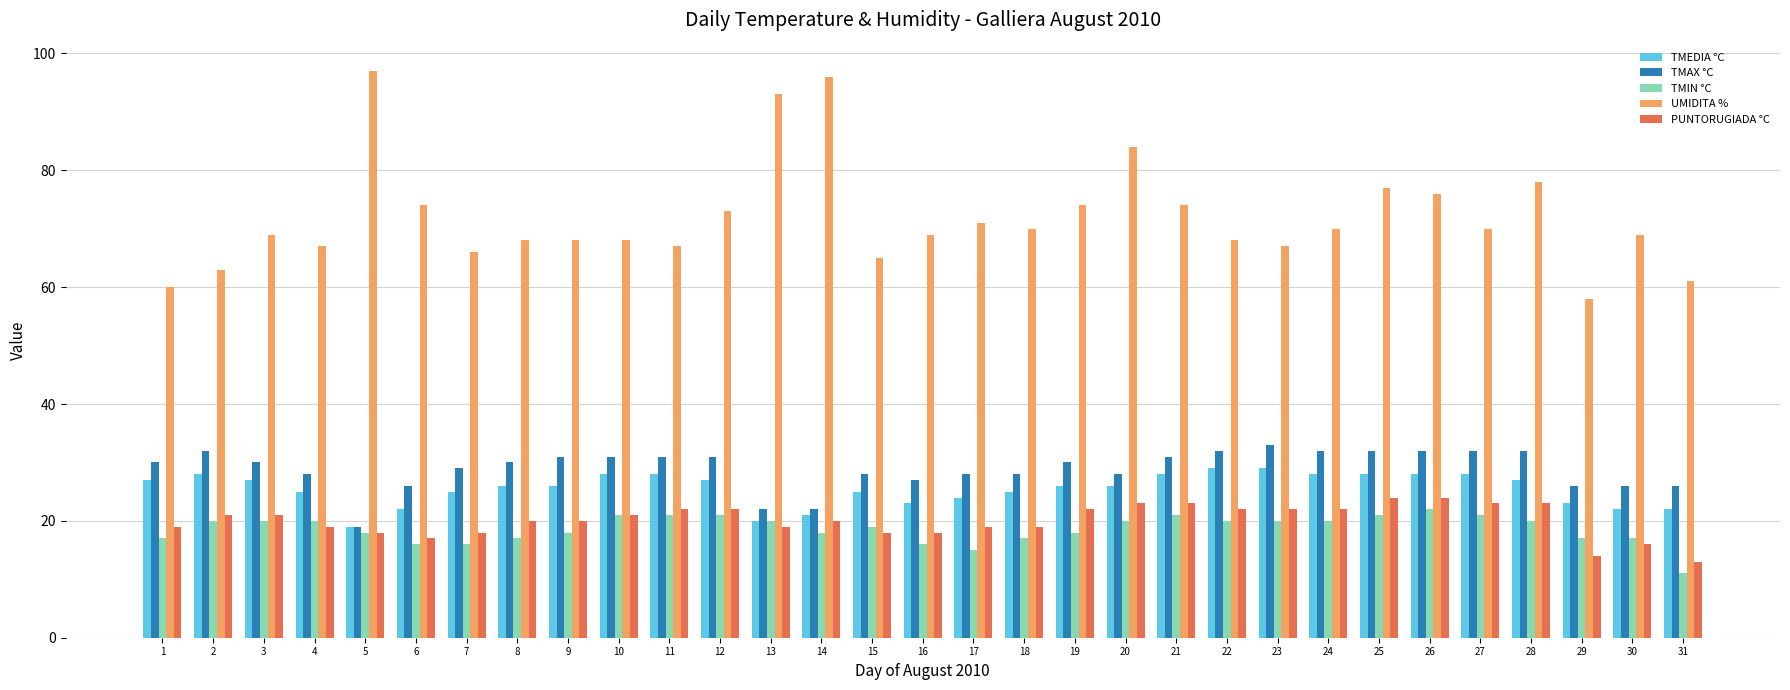

Reading left to right, extract all data points from this chart.

TMEDIA °C: 1=27	2=28	3=27	4=25	5=19	6=22	7=25	8=26	9=26	10=28	11=28	12=27	13=20	14=21	15=25	16=23	17=24	18=25	19=26	20=26	21=28	22=29	23=29	24=28	25=28	26=28	27=28	28=27	29=23	30=22	31=22
TMAX °C: 1=30	2=32	3=30	4=28	5=19	6=26	7=29	8=30	9=31	10=31	11=31	12=31	13=22	14=22	15=28	16=27	17=28	18=28	19=30	20=28	21=31	22=32	23=33	24=32	25=32	26=32	27=32	28=32	29=26	30=26	31=26
TMIN °C: 1=17	2=20	3=20	4=20	5=18	6=16	7=16	8=17	9=18	10=21	11=21	12=21	13=20	14=18	15=19	16=16	17=15	18=17	19=18	20=20	21=21	22=20	23=20	24=20	25=21	26=22	27=21	28=20	29=17	30=17	31=11
UMIDITA %: 1=60	2=63	3=69	4=67	5=97	6=74	7=66	8=68	9=68	10=68	11=67	12=73	13=93	14=96	15=65	16=69	17=71	18=70	19=74	20=84	21=74	22=68	23=67	24=70	25=77	26=76	27=70	28=78	29=58	30=69	31=61
PUNTORUGIADA °C: 1=19	2=21	3=21	4=19	5=18	6=17	7=18	8=20	9=20	10=21	11=22	12=22	13=19	14=20	15=18	16=18	17=19	18=19	19=22	20=23	21=23	22=22	23=22	24=22	25=24	26=24	27=23	28=23	29=14	30=16	31=13